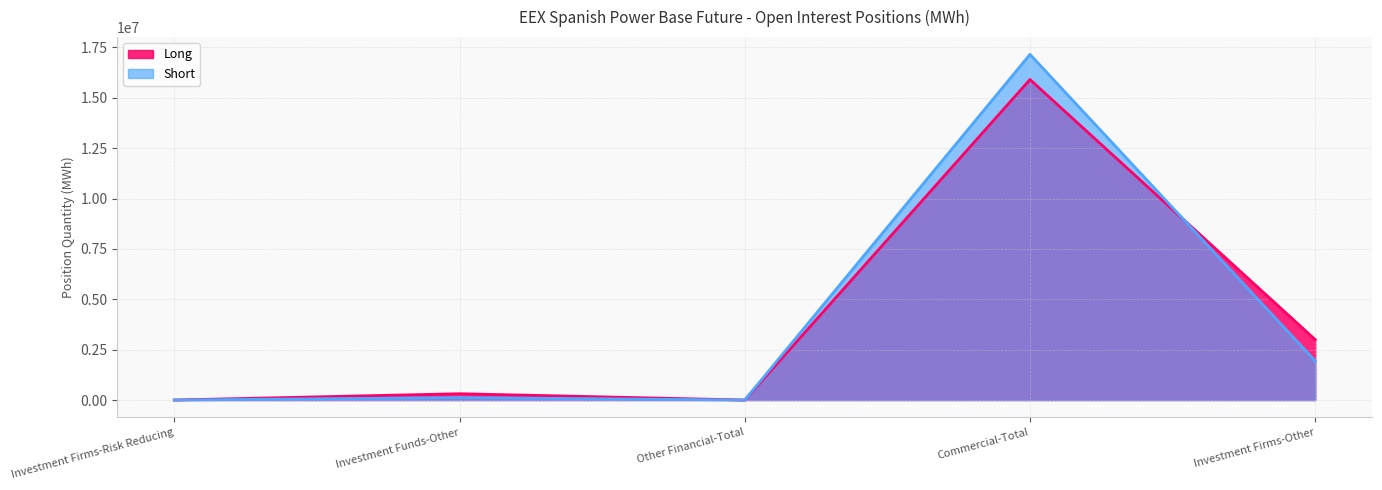

Which series ends up on top after the final intersection of Short and Long?

Long